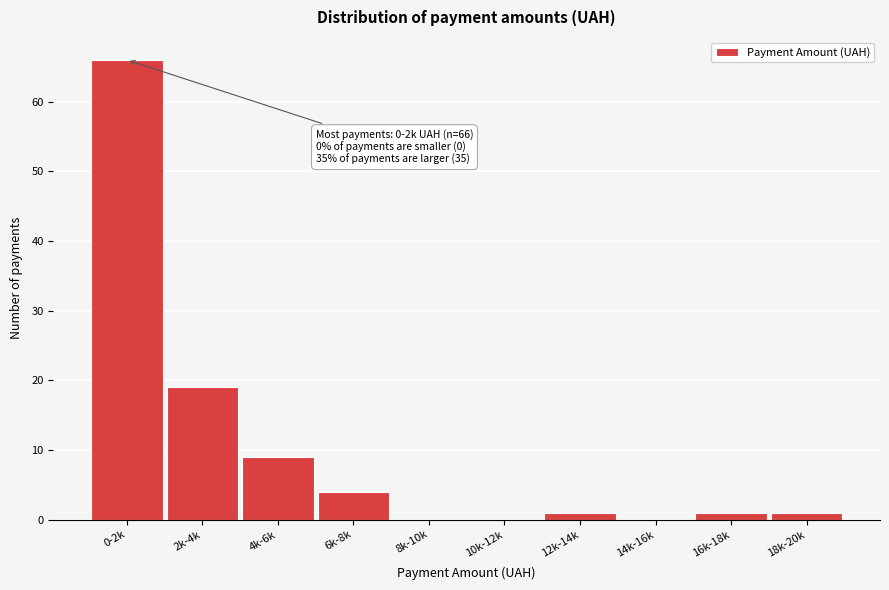

Reading right to left, what are all the values shown in this chart?

18k-20k=1	16k-18k=1	14k-16k=0	12k-14k=1	10k-12k=0	8k-10k=0	6k-8k=4	4k-6k=9	2k-4k=19	0-2k=66